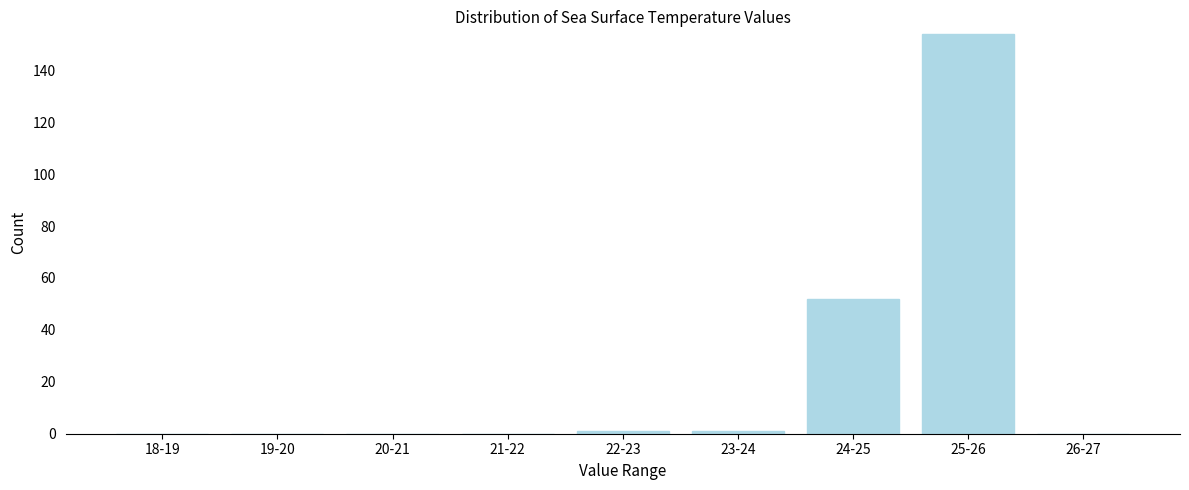

Reading right to left, transcribe all the data shown in this chart.

26-27=0	25-26=154	24-25=52	23-24=1	22-23=1	21-22=0	20-21=0	19-20=0	18-19=0